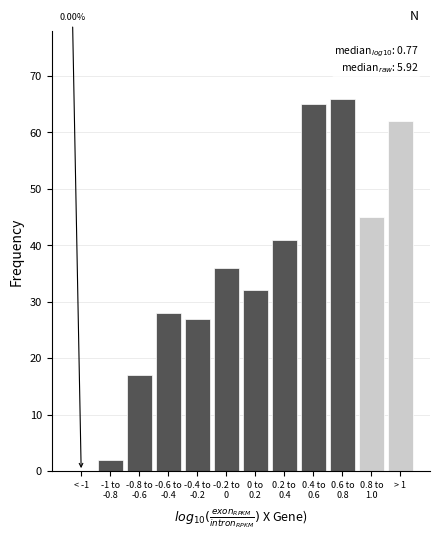

What is the sum of all values?

421